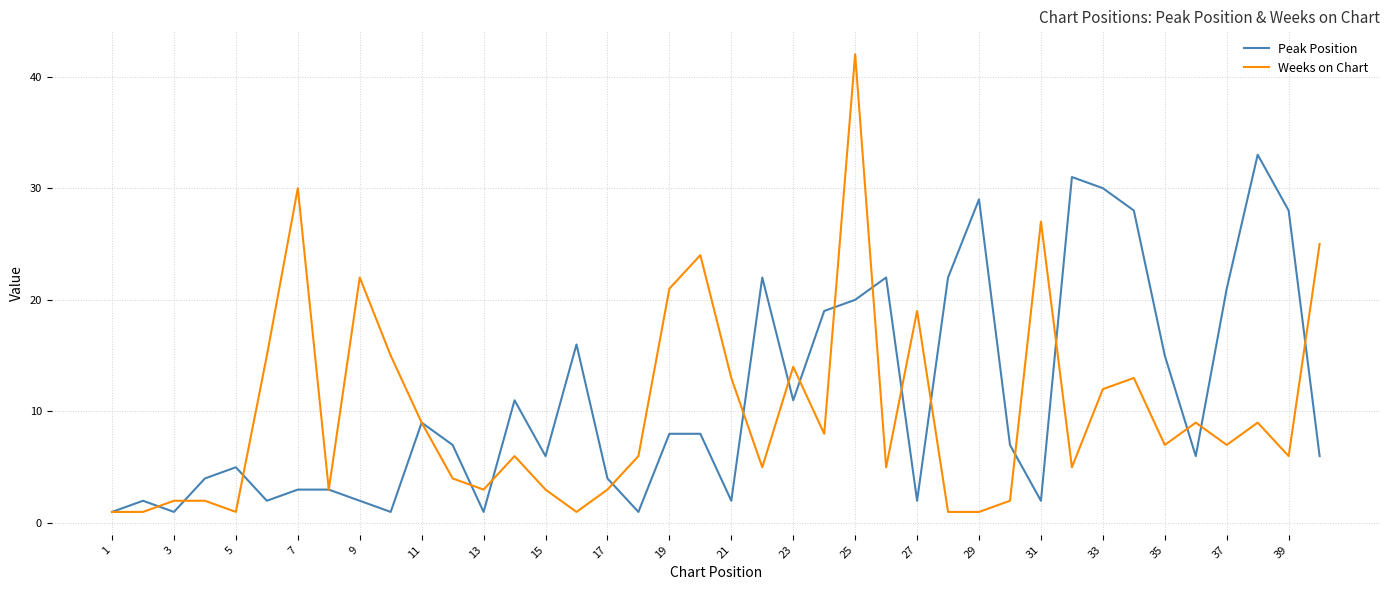

What is the maximum value shown in the chart?

42